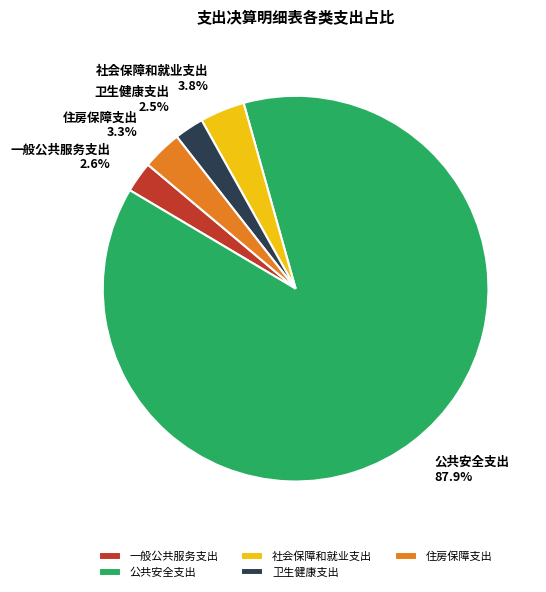

What percentage is NOT represented by 一般公共服务支出?

97.4%